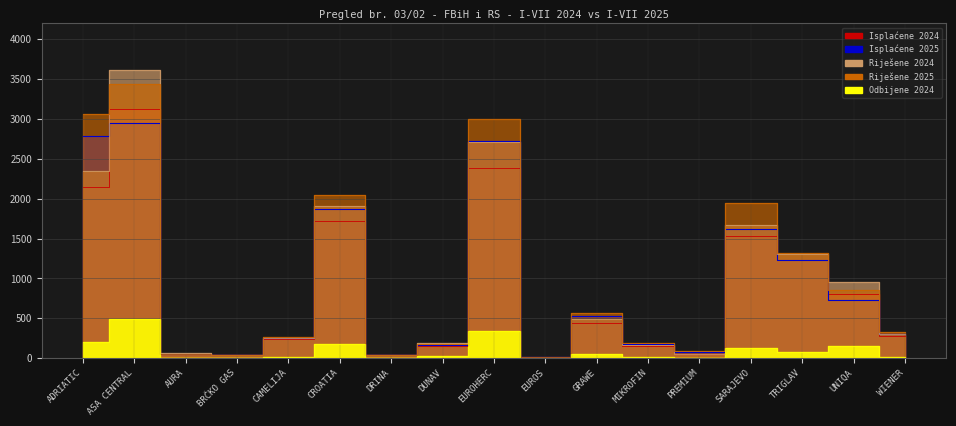

How many values in the Isplaćene 2024 series are below 280?

8